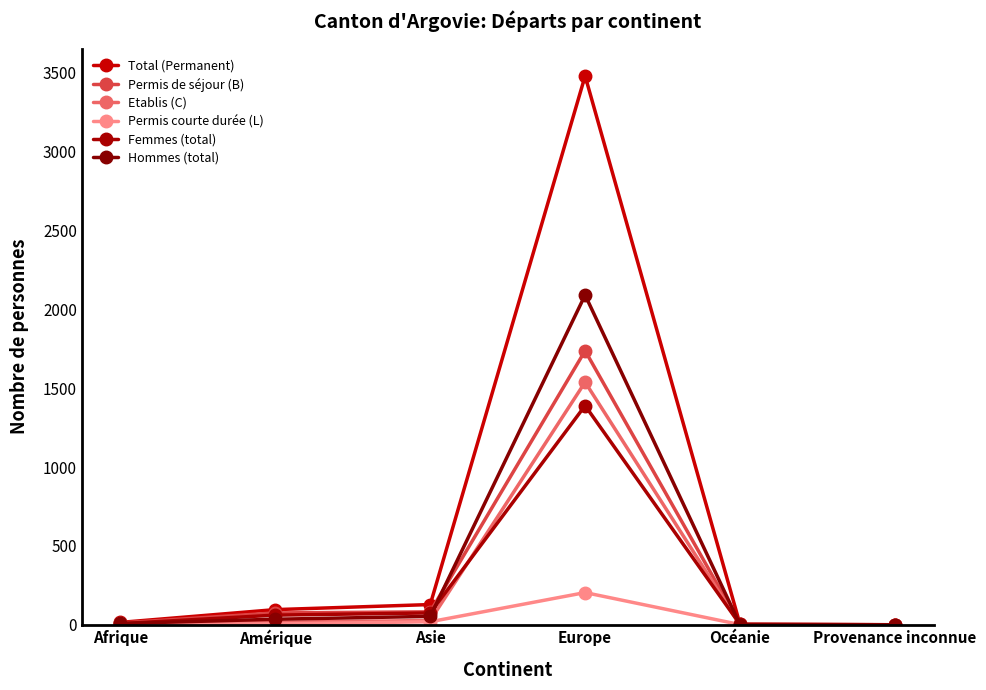

At which label does Hommes (total) reach its minimum?

Provenance inconnue